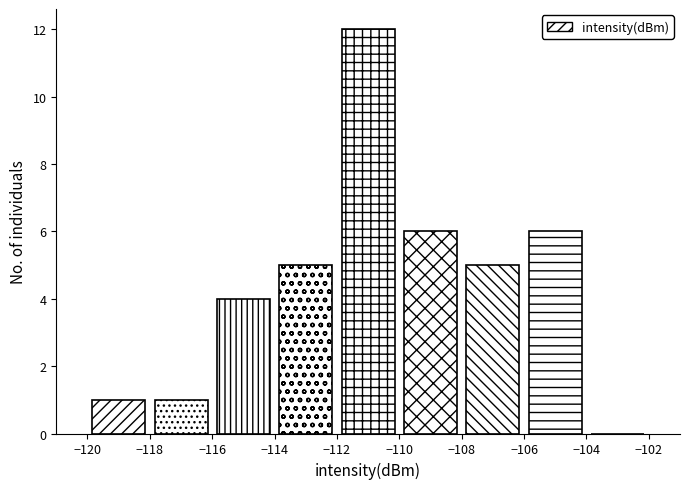

Over which range of the x-axis is the bar tallest?

-112 to -110